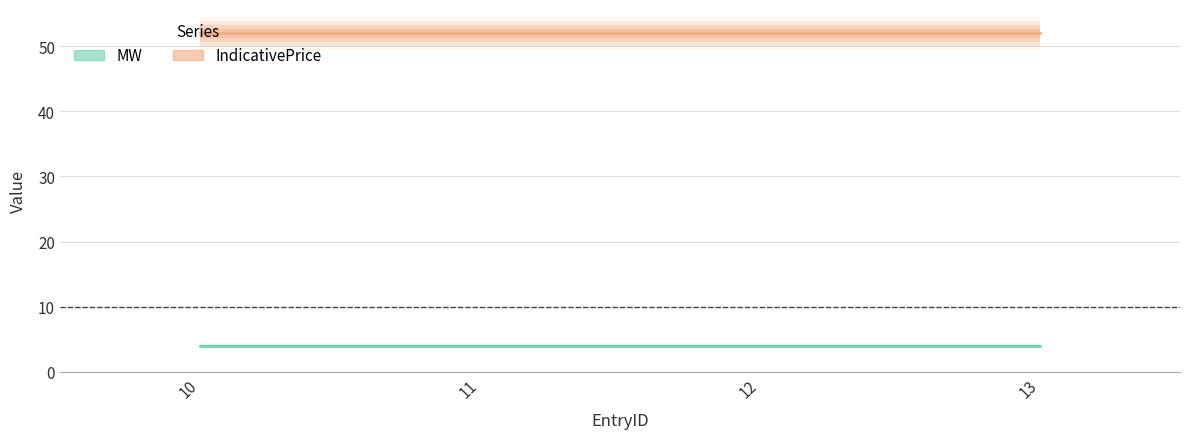

List the series in order of their overall mean, lowest first.

MW, IndicativePrice